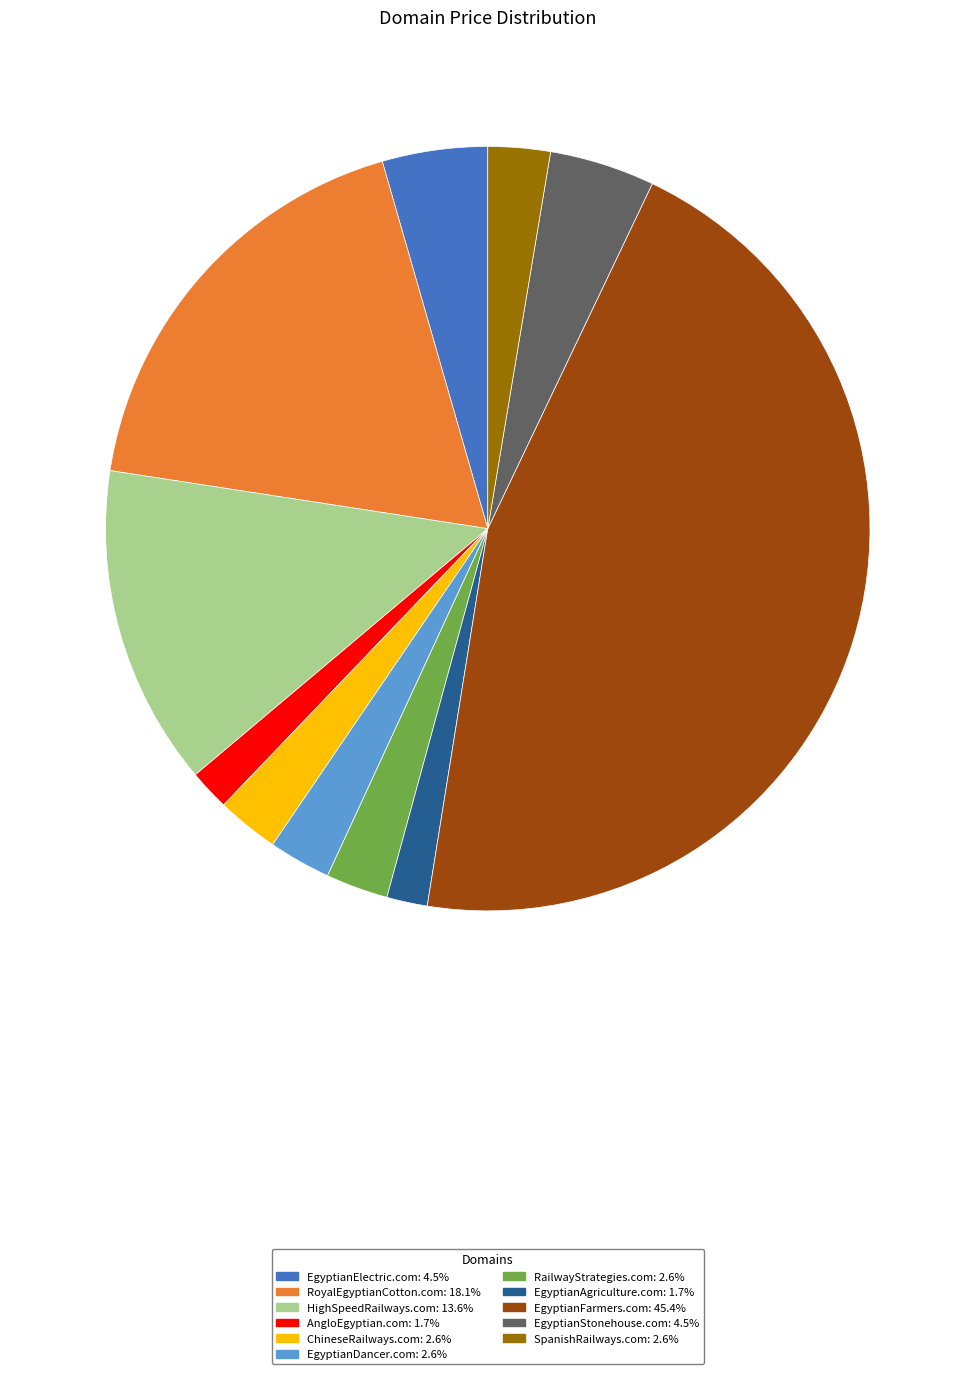

Count the number of slices in the pie.

11